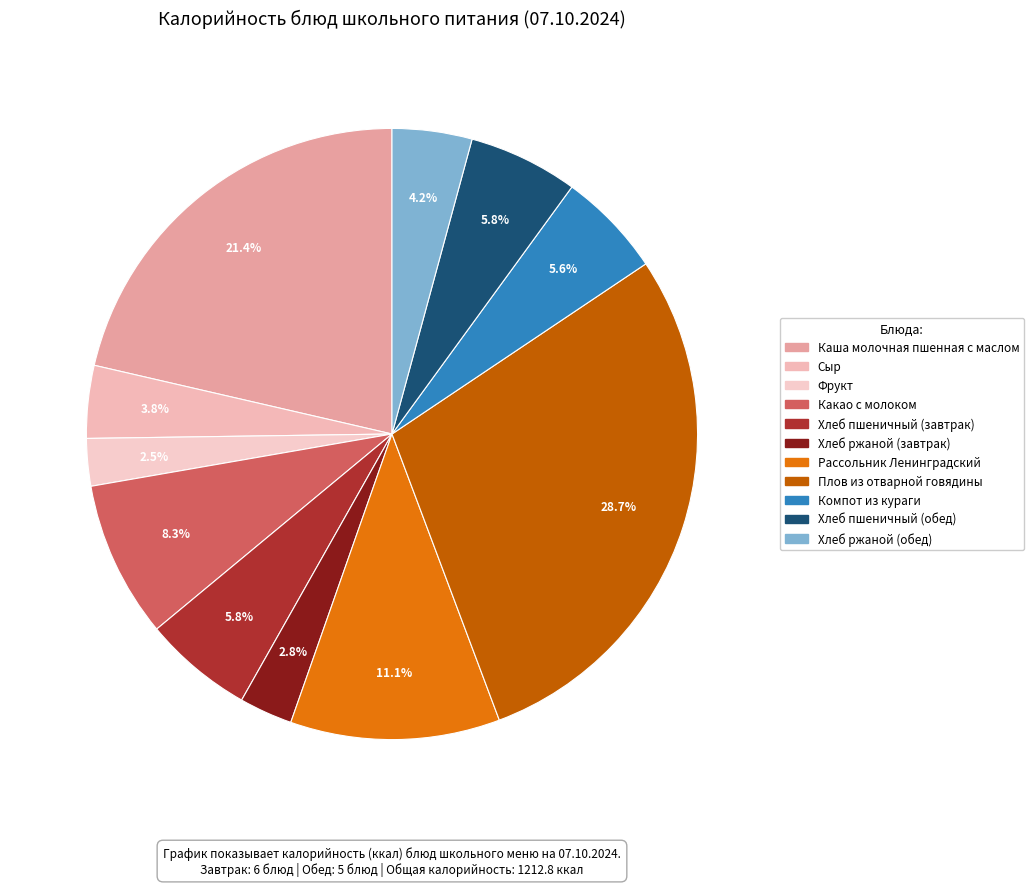

How much of the chart is everything except Сыр?

96.2%